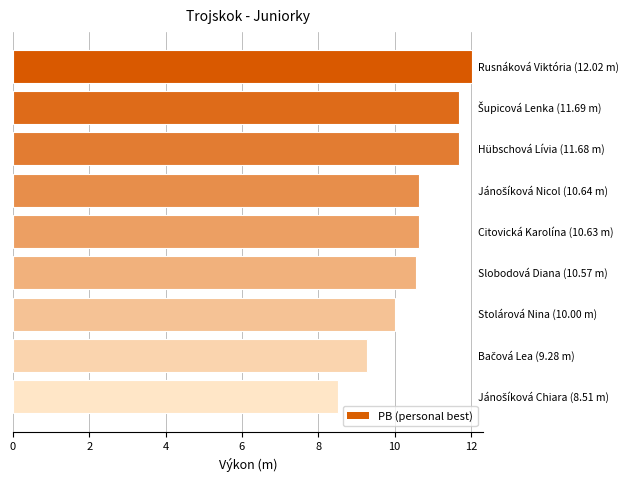

Are the bars horizontal?

Yes